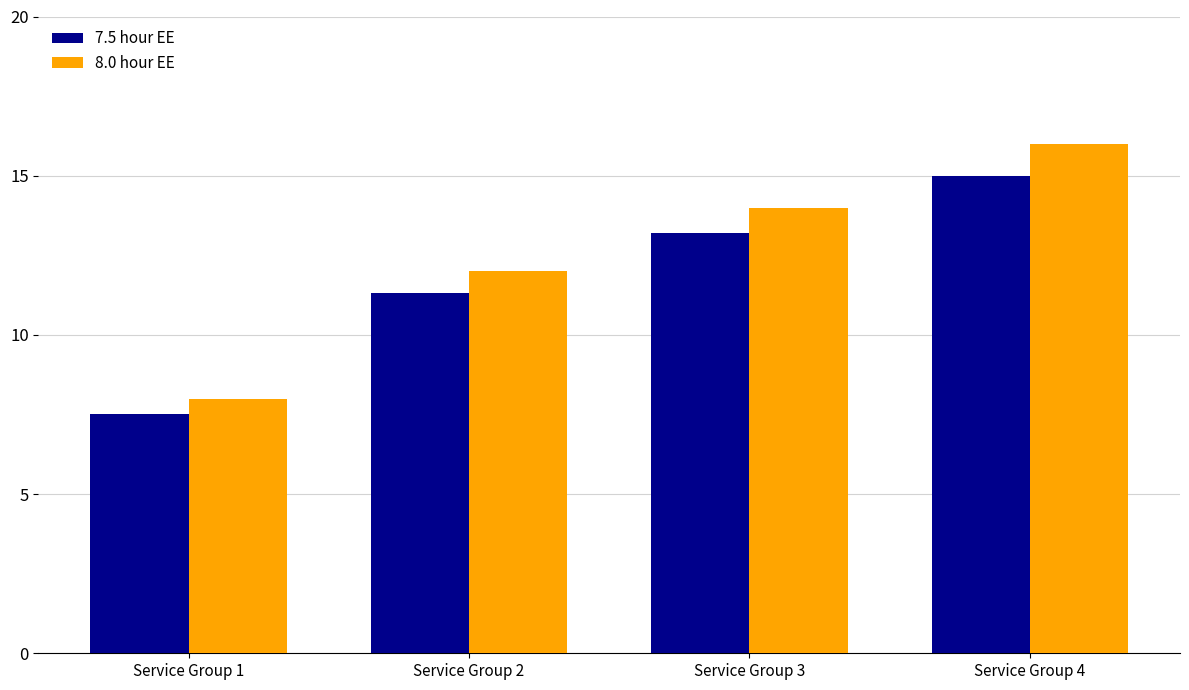

What is the total value across all series at Service Group 4?

31.0